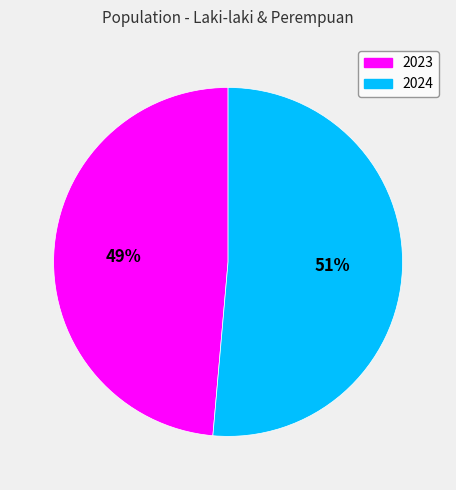

Do 2023 and 2024 together represent more than half of the pie?

Yes